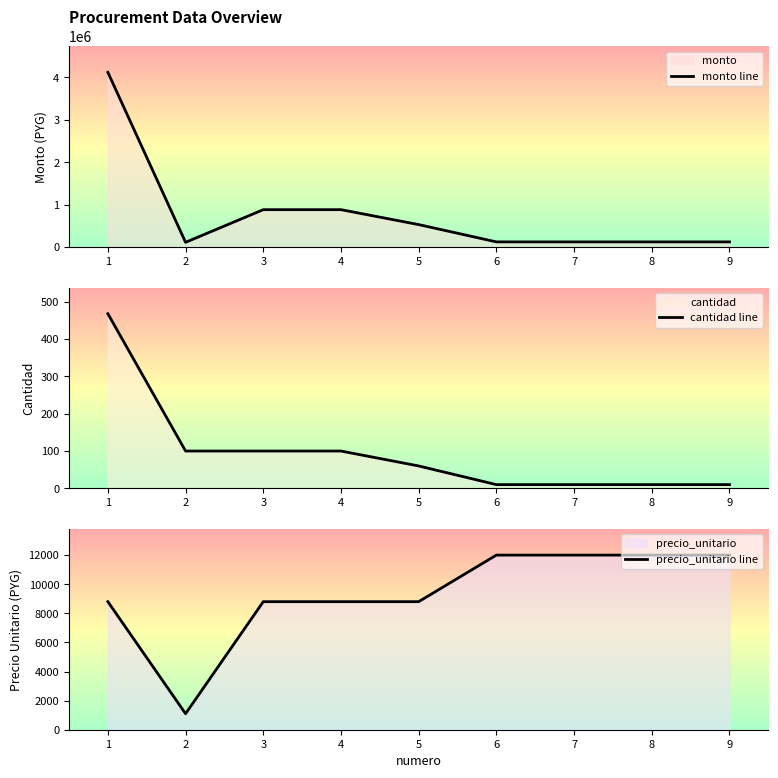

True or false: precio_unitario line and monto line cross at least once.

False